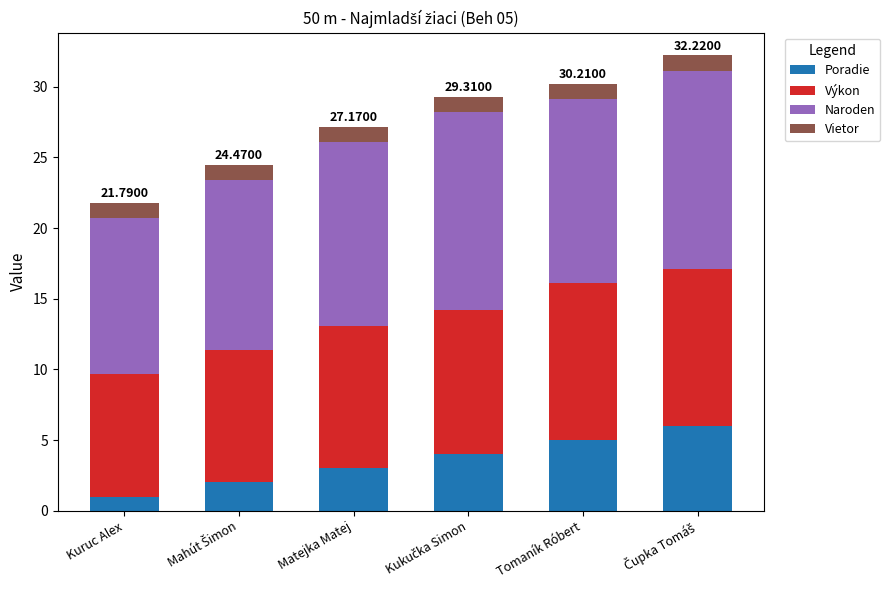

What is the value of the Poradie bar at the 4th from the left?

4.0